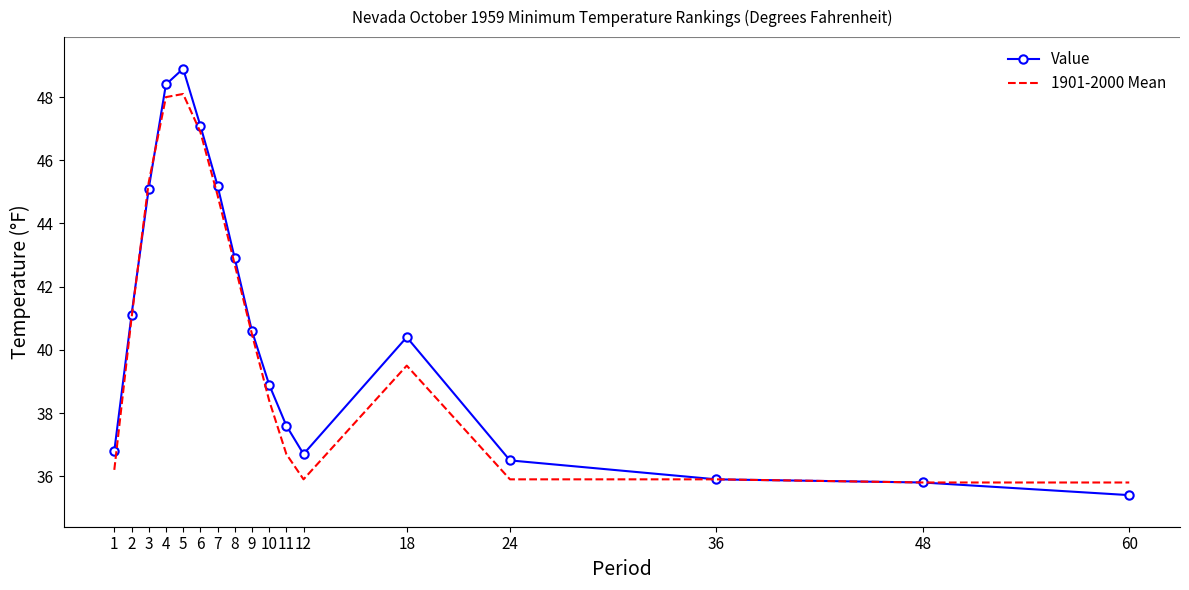

Reading left to right, extract all data points from this chart.

Value: 1=36.8	2=41.1	3=45.1	4=48.4	5=48.9	6=47.1	7=45.2	8=42.9	9=40.6	10=38.9	11=37.6	12=36.7	18=40.4	24=36.5	36=35.9	48=35.8	60=35.4
1901-2000 Mean: 1=36.2	2=41.0	3=45.3	4=48.0	5=48.1	6=46.9	7=44.9	8=42.7	9=40.5	10=38.4	11=36.7	12=35.9	18=39.5	24=35.9	36=35.9	48=35.8	60=35.8